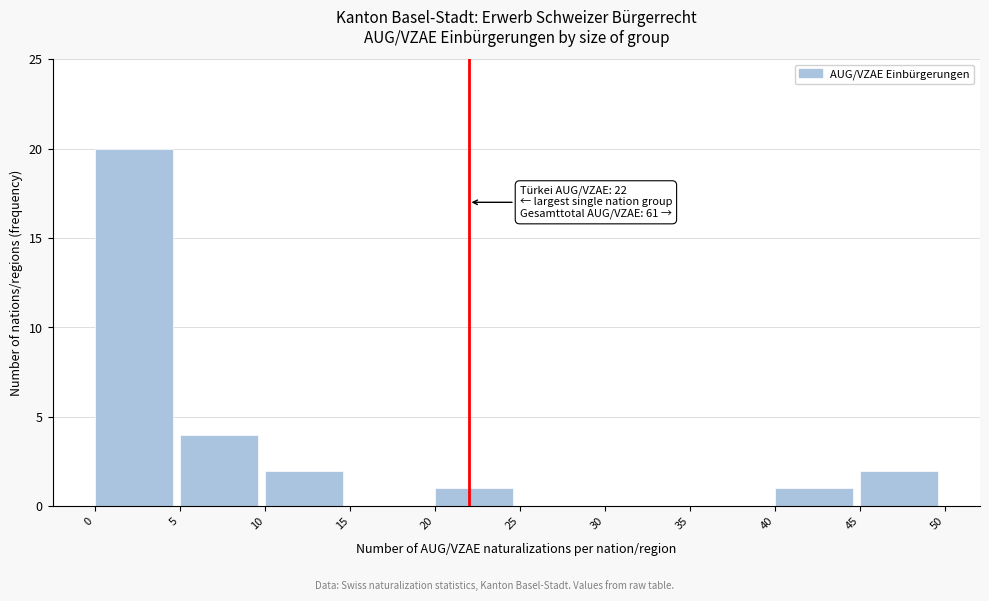

Over which range of the x-axis is the bar tallest?

0 to 5